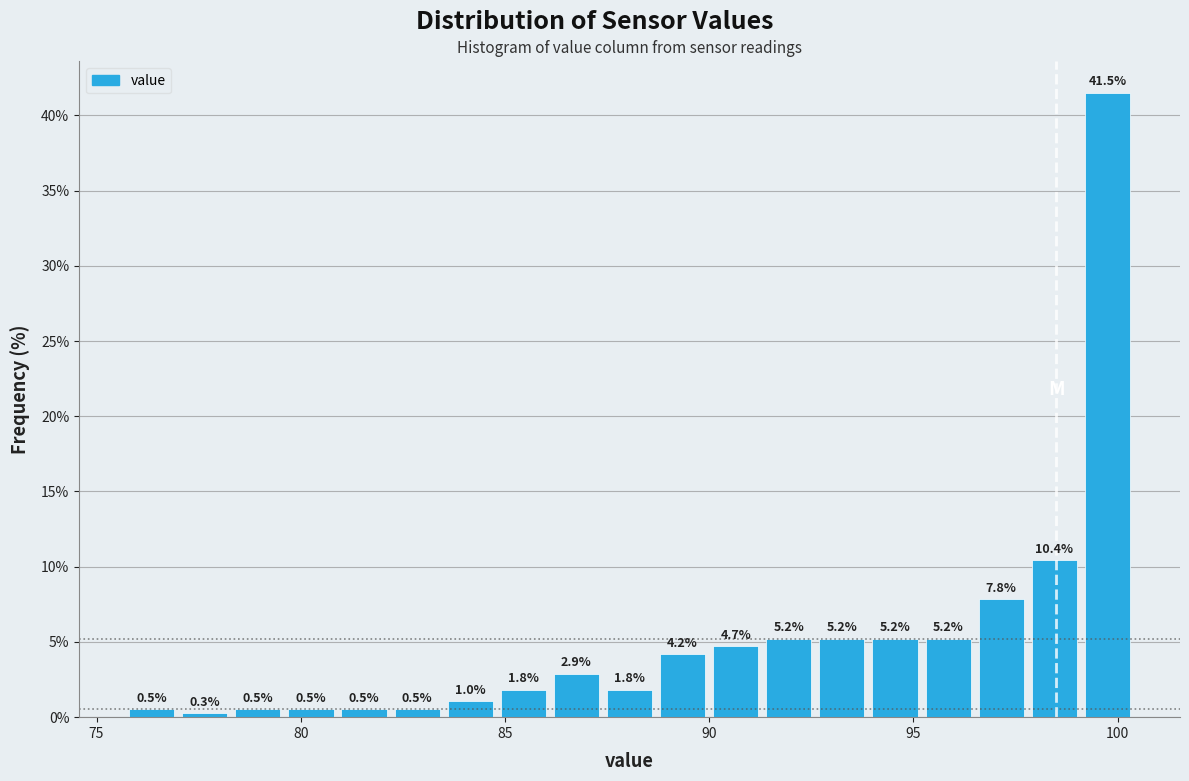

Around what value on the x-axis is the tallest bar? Give the approximate position of its centre, as read against the axis.

100.0